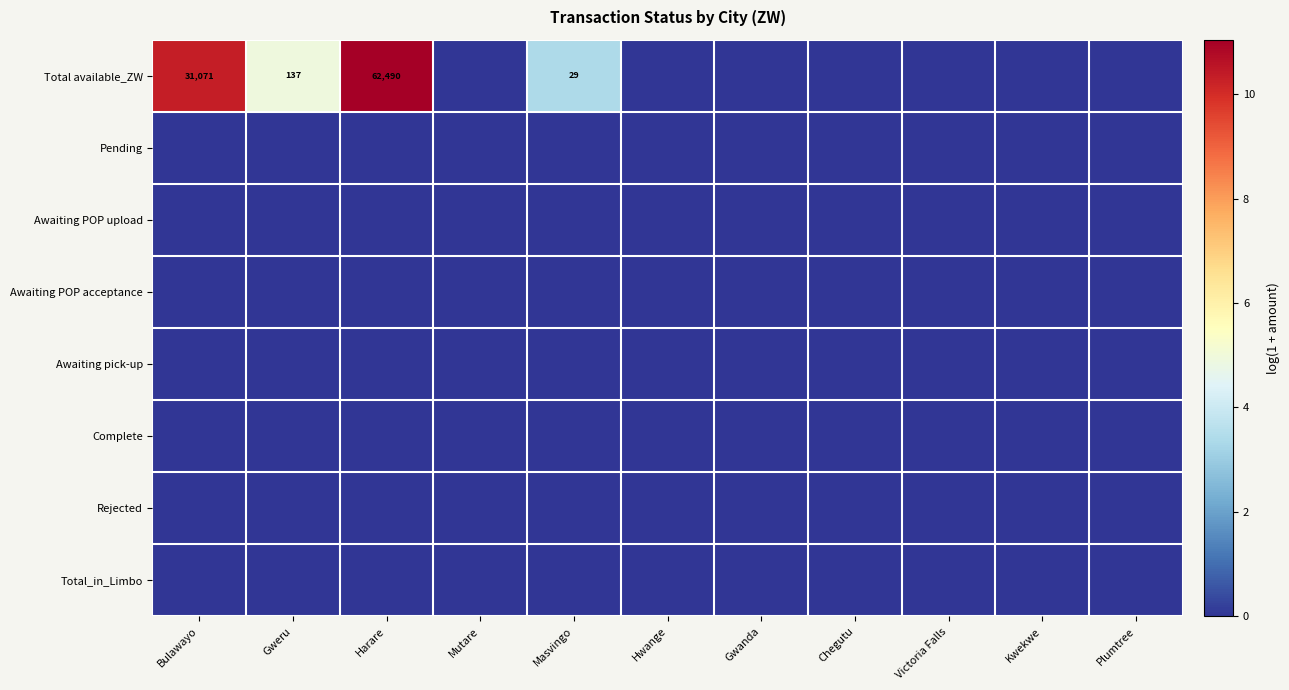

Between Mutare and Masvingo, which is larger?

Masvingo